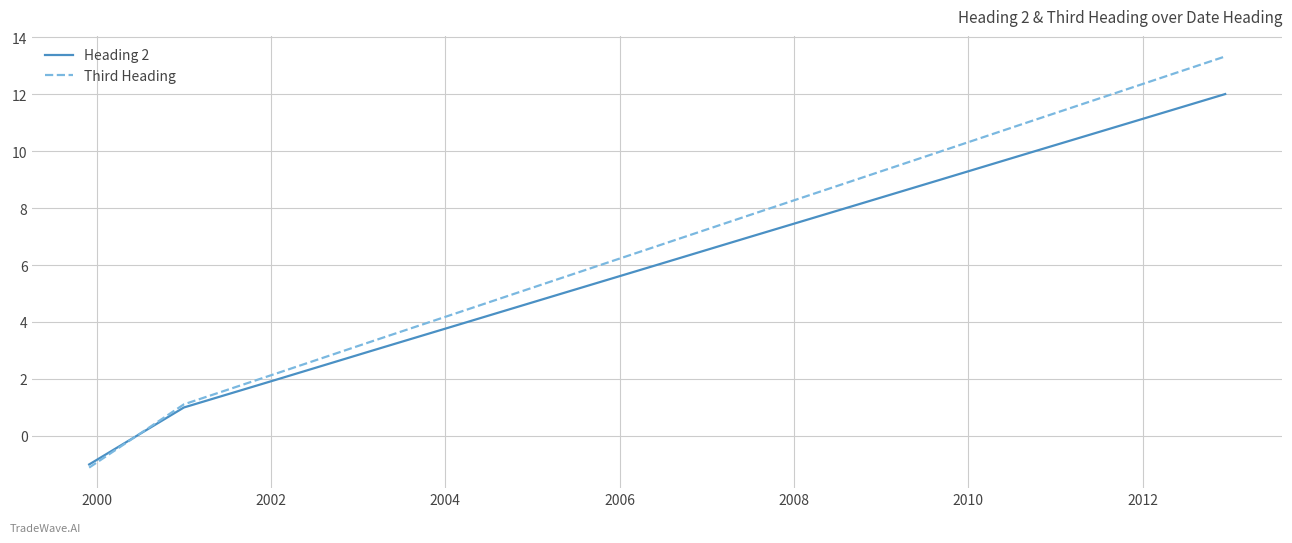

List the series in order of their overall mean, lowest first.

Heading 2, Third Heading